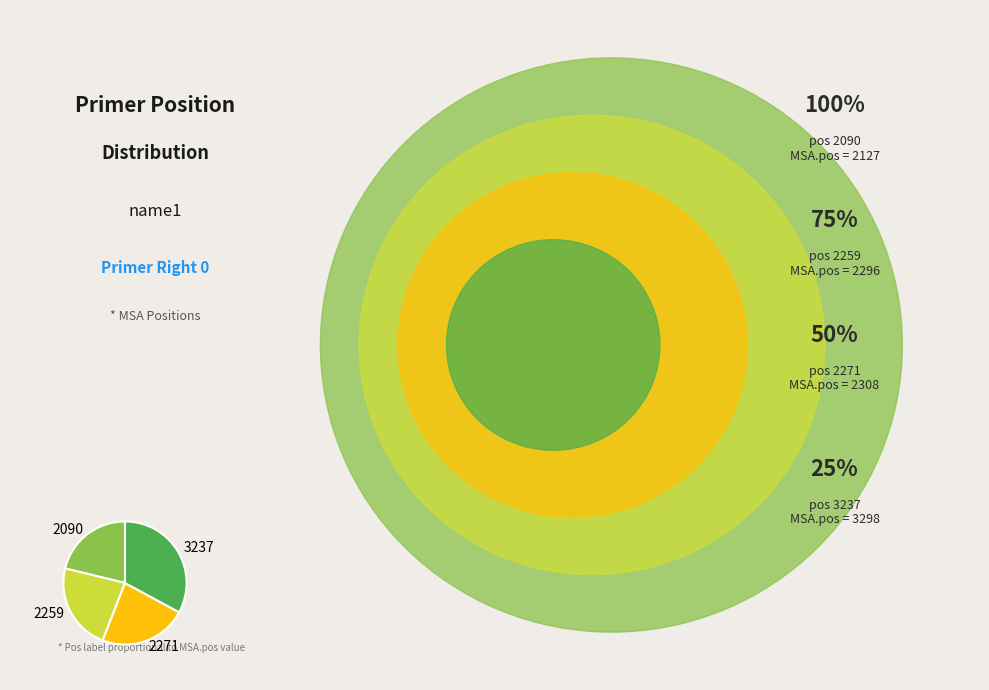

Is there any slice that represents more than half of the pie?

No